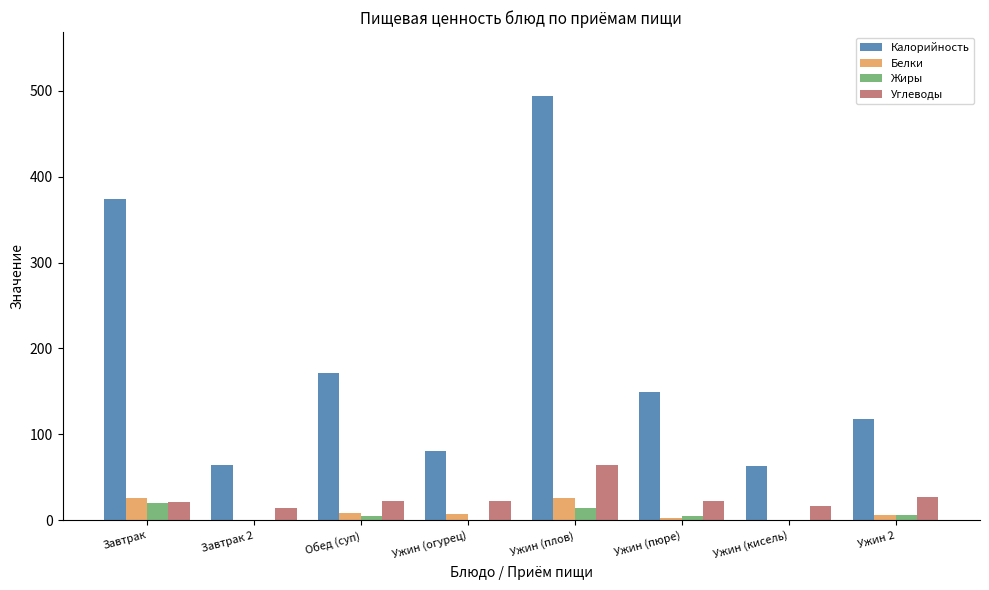

Which series changed the most between Завтрак and Ужин (плов)?

Калорийность